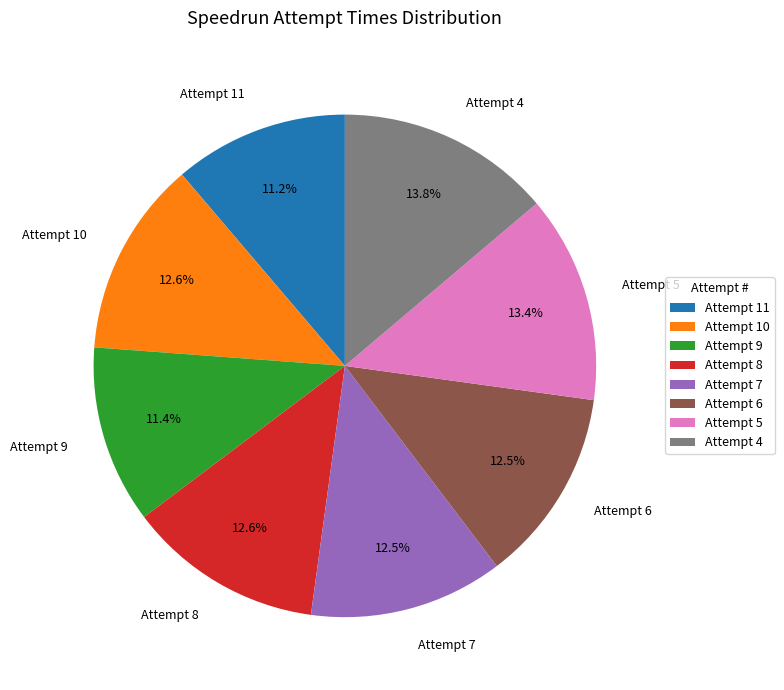

Do Attempt 4 and Attempt 9 together represent more than half of the pie?

No